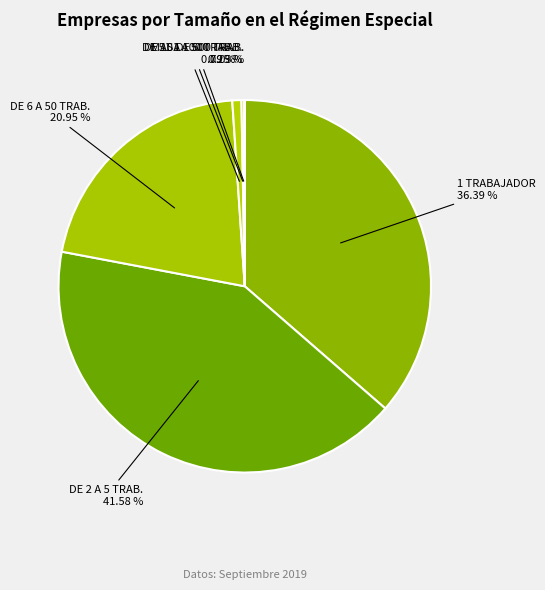

Between DE 51 A 100 TRAB. and DE 6 A 50 TRAB., which is larger?

DE 6 A 50 TRAB.